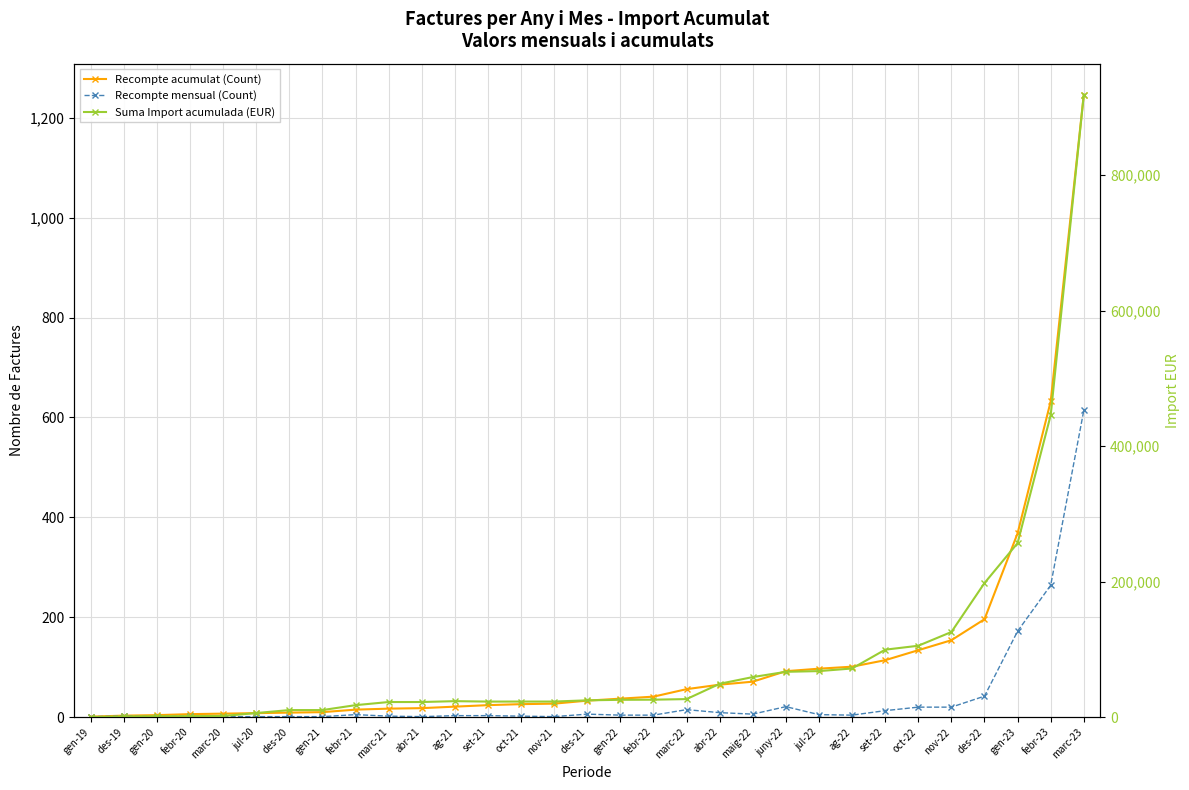

The Recompte mensual (Count) series shows 1.0 at marc-20. True or false?

True